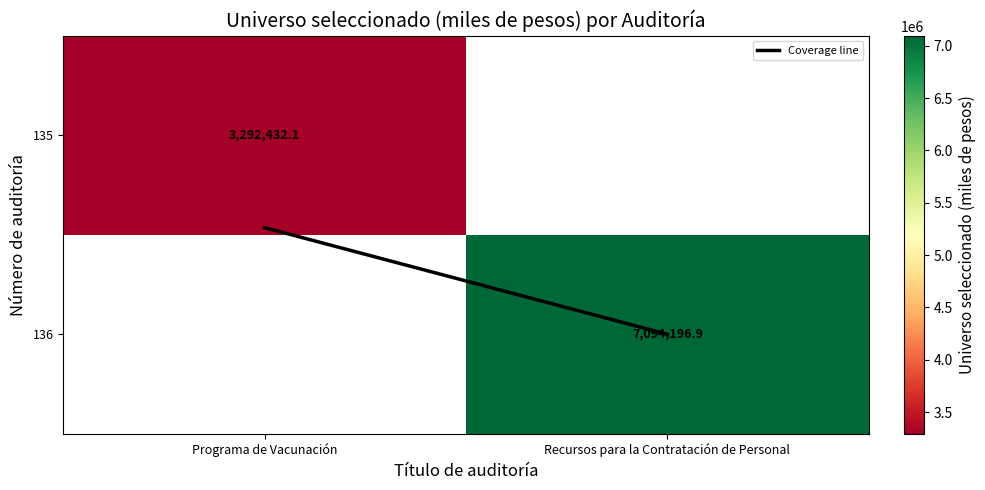

The 136 series shows 2496078.5 at Recursos para la Contratación de Personal. True or false?

False